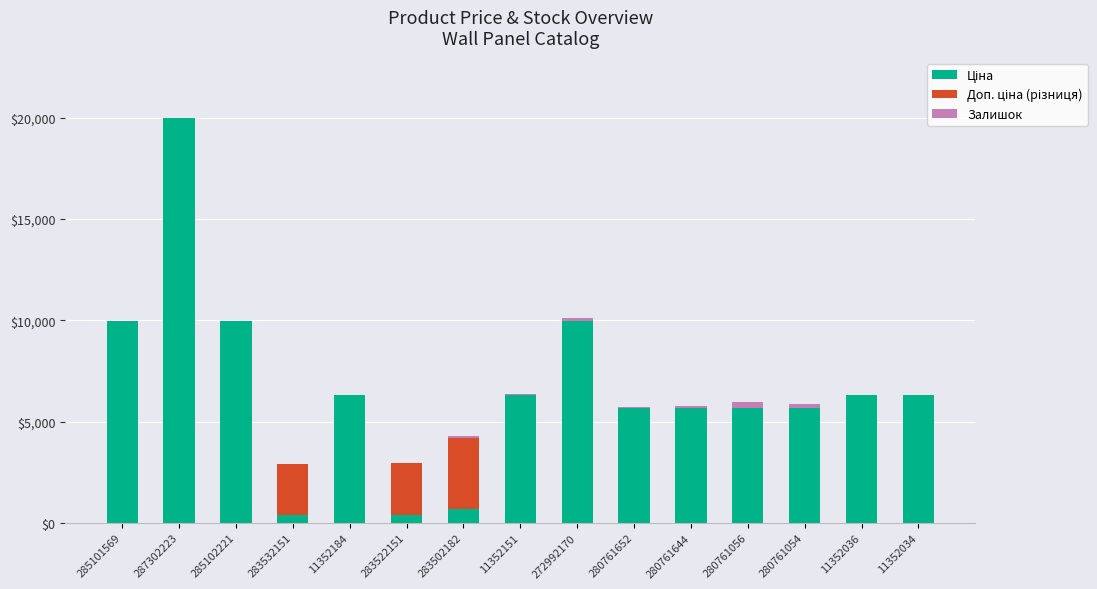

At which category is the sum across all series the highest?

287302223